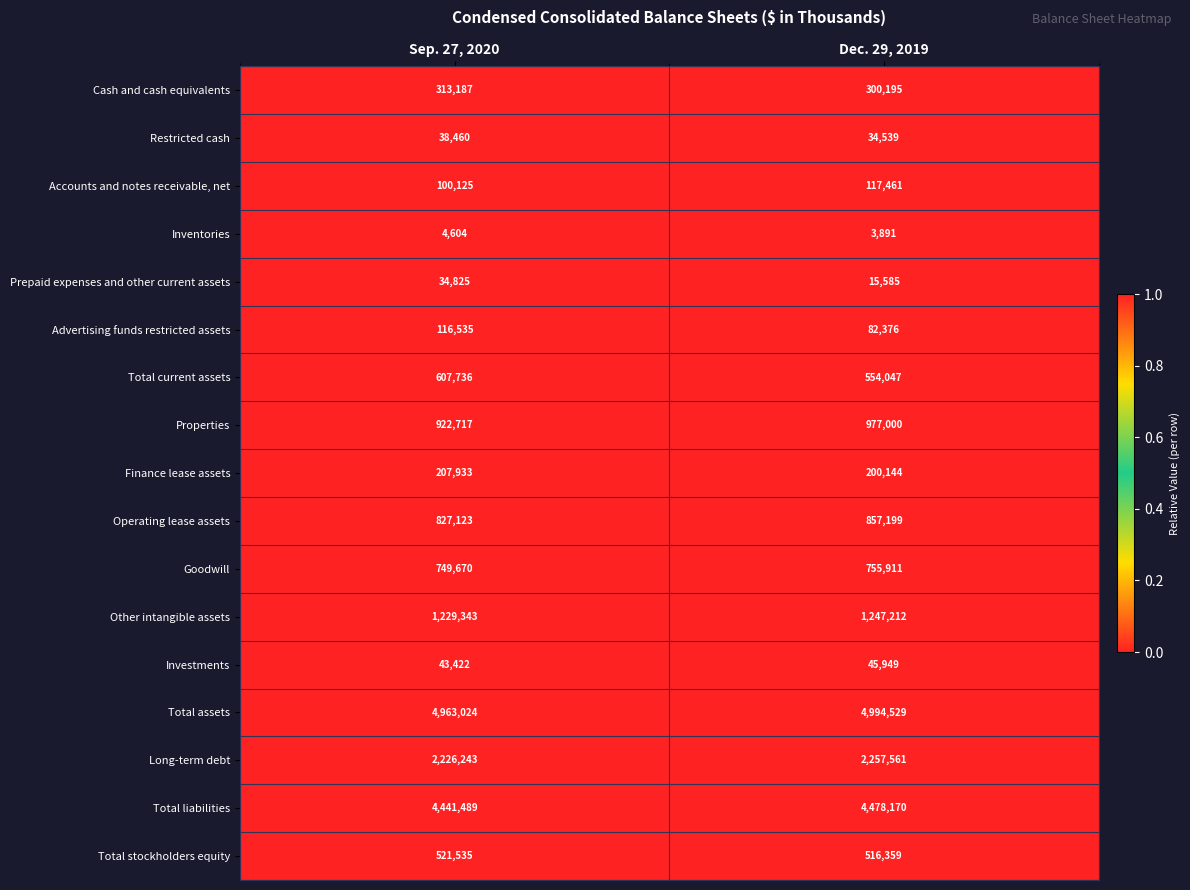

What is the spread (max minus min) of values at Sep. 27, 2020?

4958420